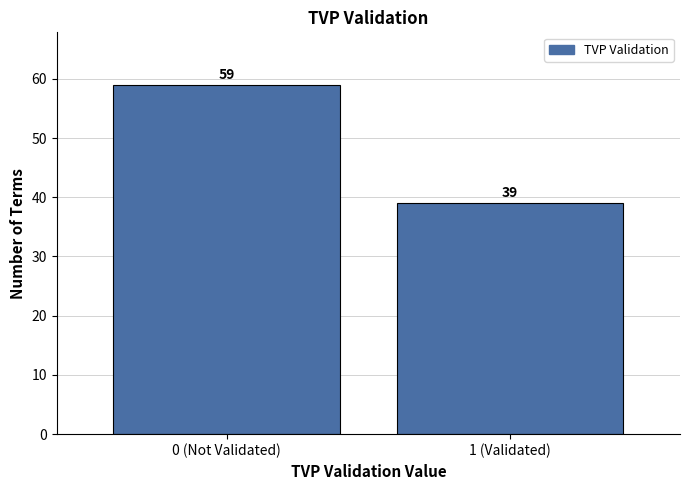

Reading right to left, transcribe all the data shown in this chart.

1 (Validated)=39	0 (Not Validated)=59